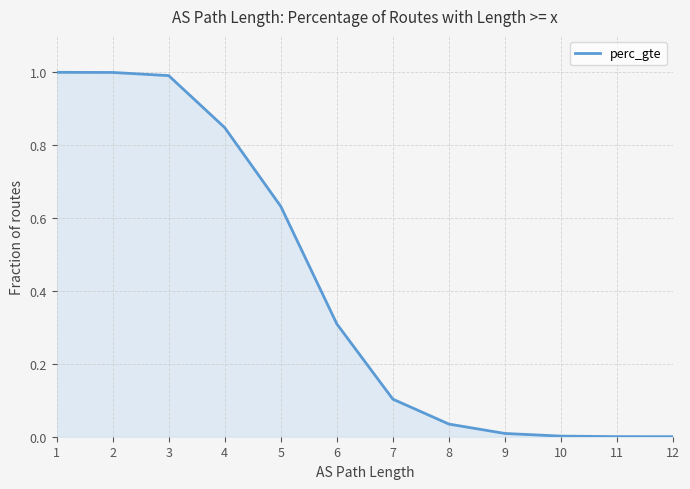

At which category does the chart reach its minimum across all series?

12